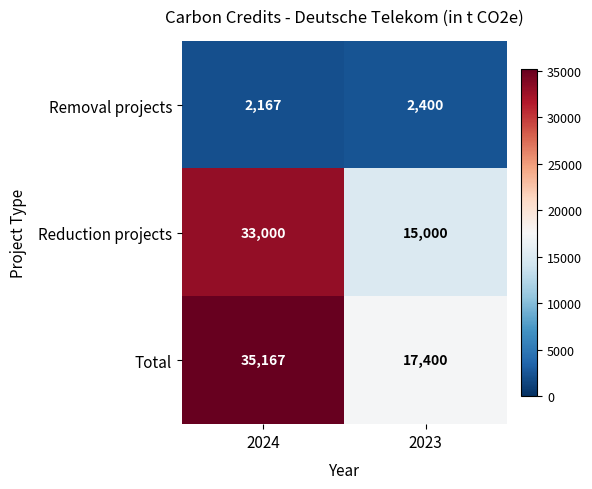

How many distinct data groups are displayed?

3